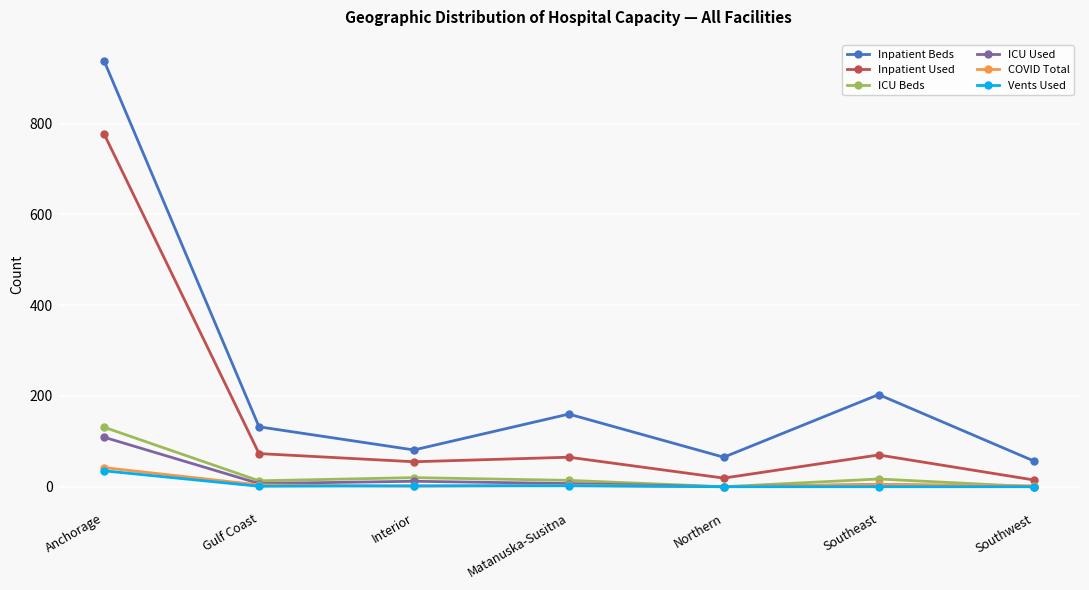

What position from the left is Southwest?

7